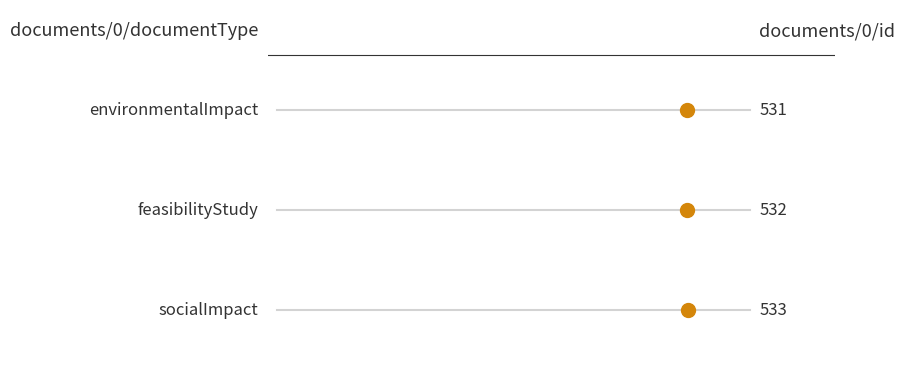

Where does the data first go above 532?

socialImpact